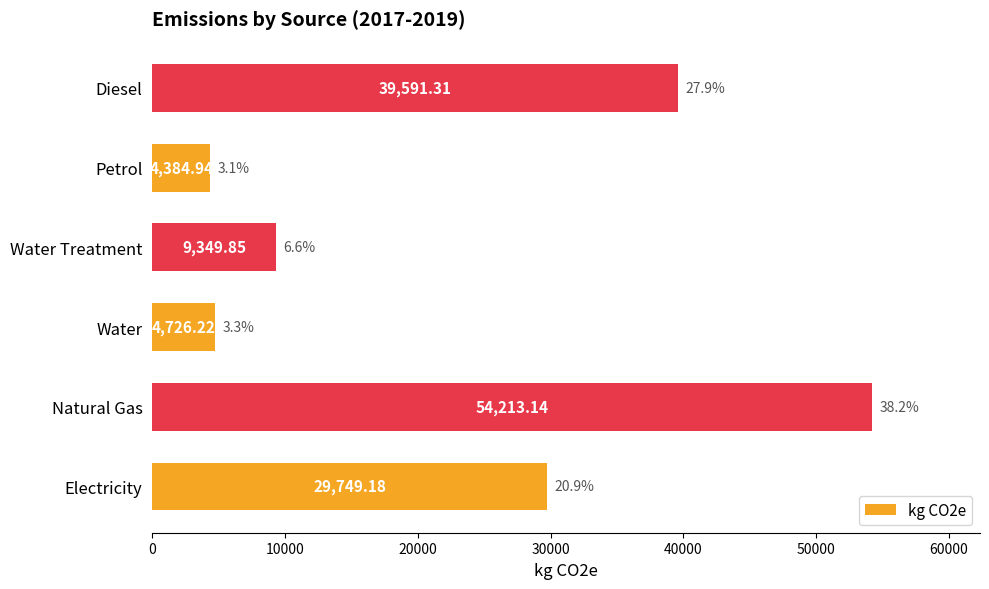

At which category does the chart reach its peak across all series?

Natural Gas